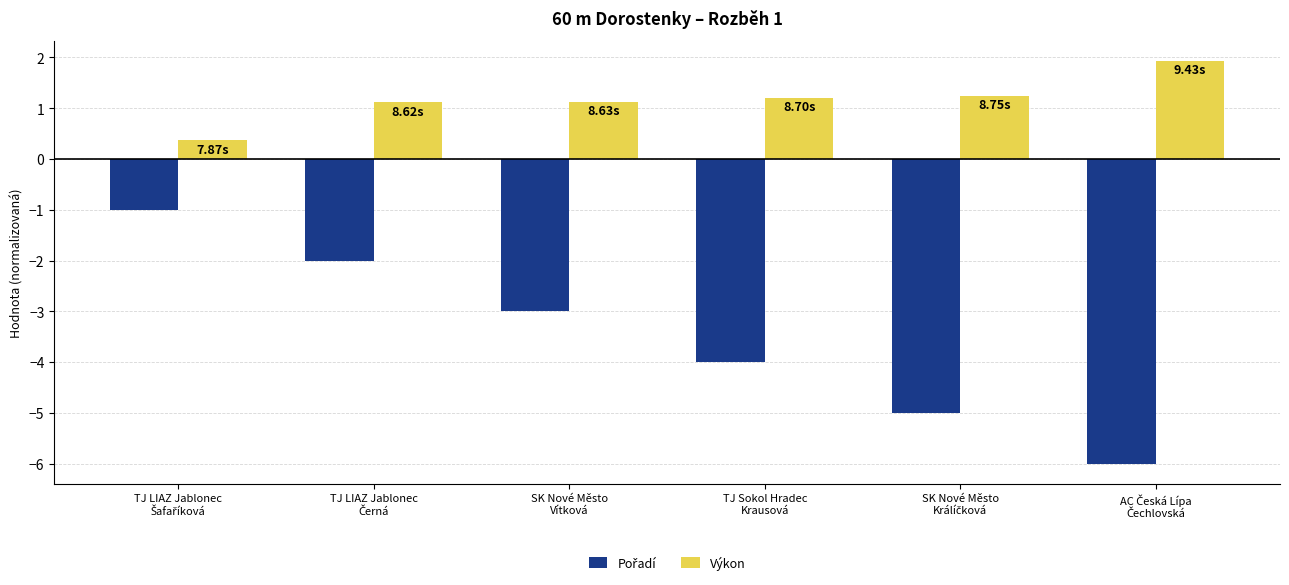

Which series has the largest total across all categories?

Výkon